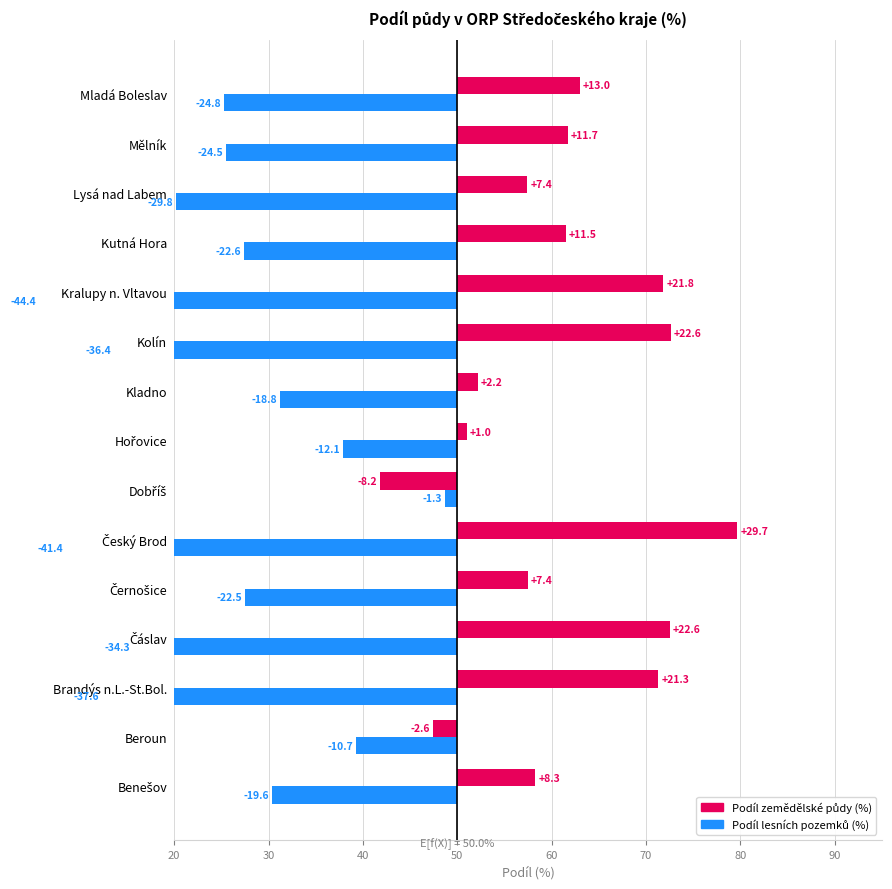

At Brandýs n.L.-St.Bol., list the series in order from smallest to largest.

Podíl lesních pozemků (%), Podíl zemědělské půdy (%)